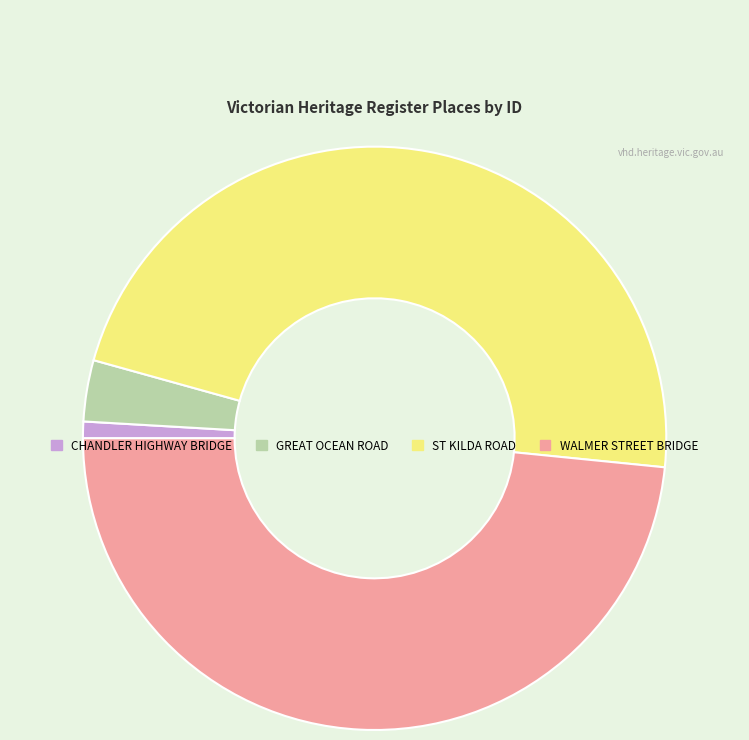

Which slice is the largest?

WALMER STREET BRIDGE